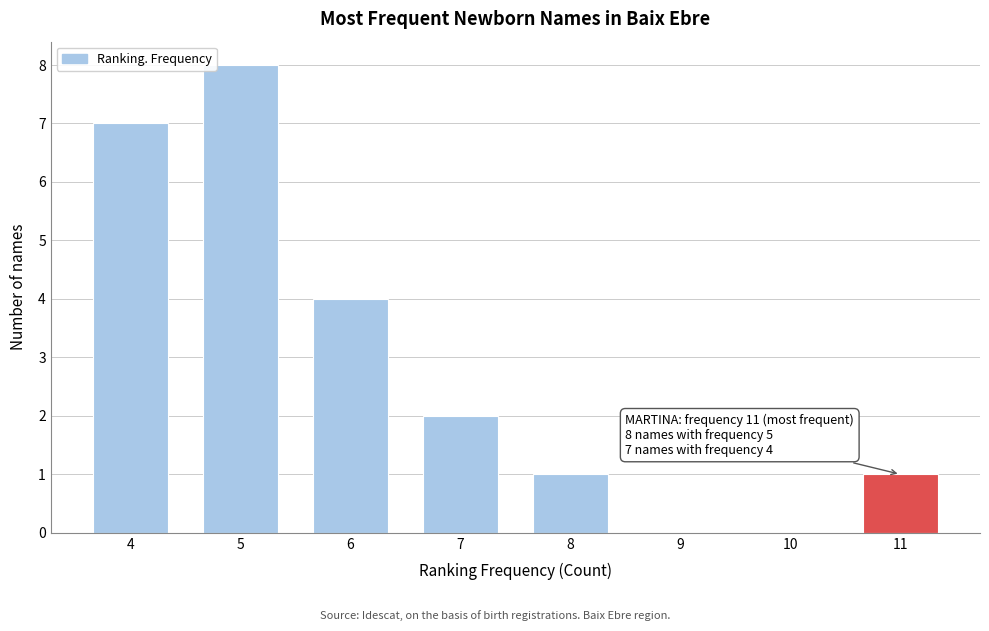

Which range on the x-axis has the tallest bar?

4.5 to 5.5